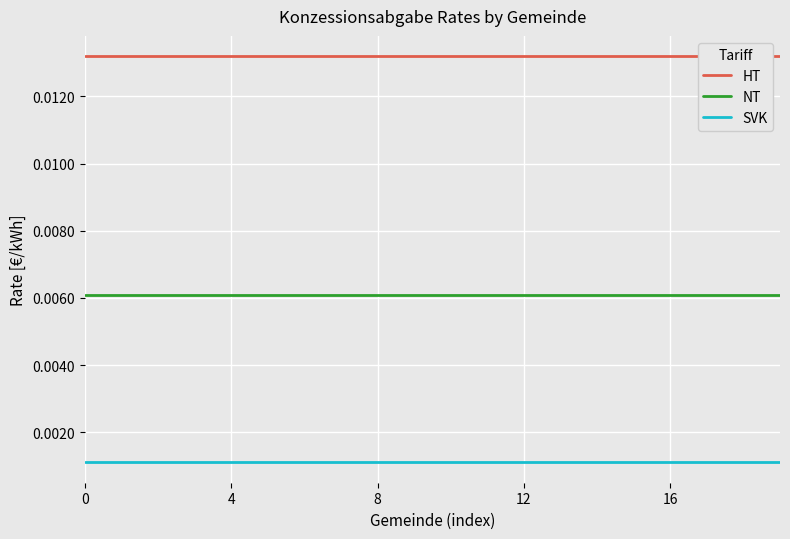

How many lines are shown in the chart?

3